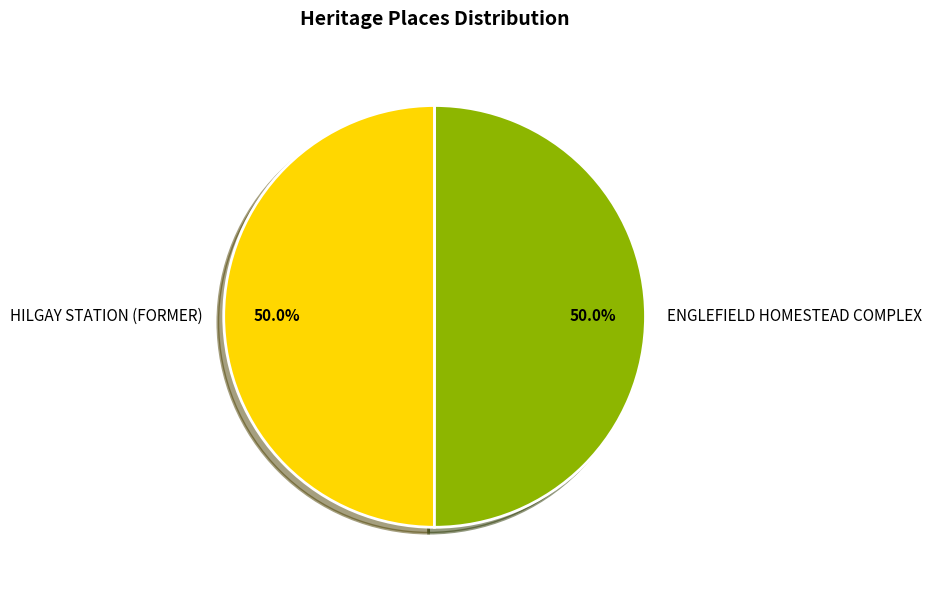

What is the ratio of the value at HILGAY STATION (FORMER) to the value at ENGLEFIELD HOMESTEAD COMPLEX?

1.0